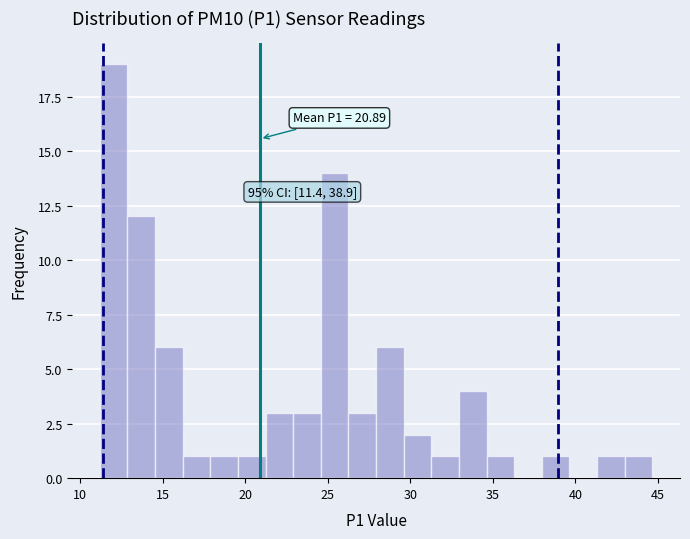

Around what value on the x-axis is the tallest bar? Give the approximate position of its centre, as read against the axis.

12.0